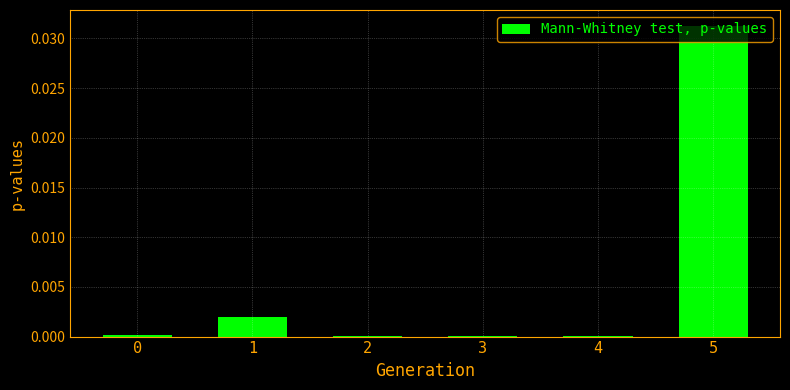

Which label corresponds to the largest value in the chart?

5